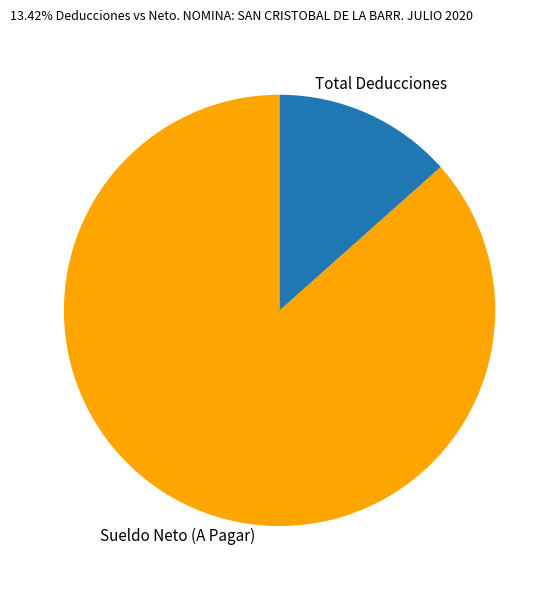

Does Sueldo Neto (A Pagar) represent more than half of the total?

Yes